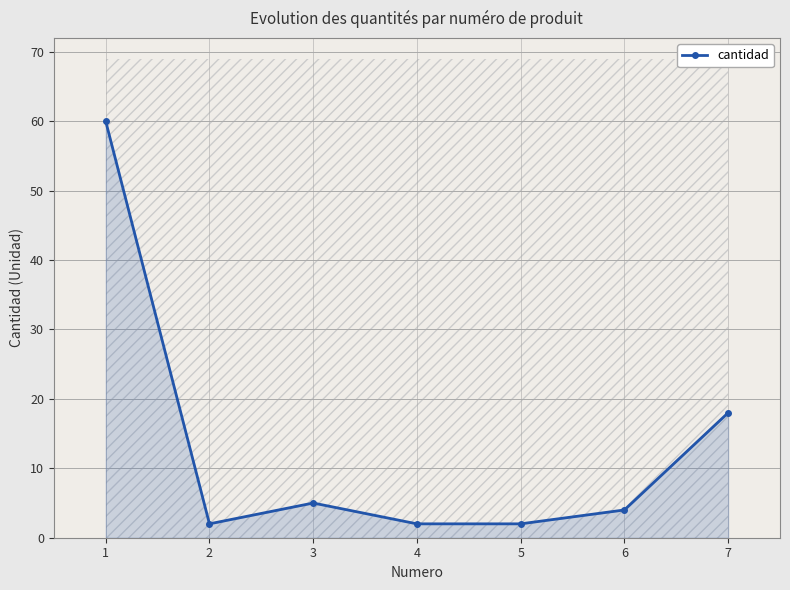

How many values are below 4?

3